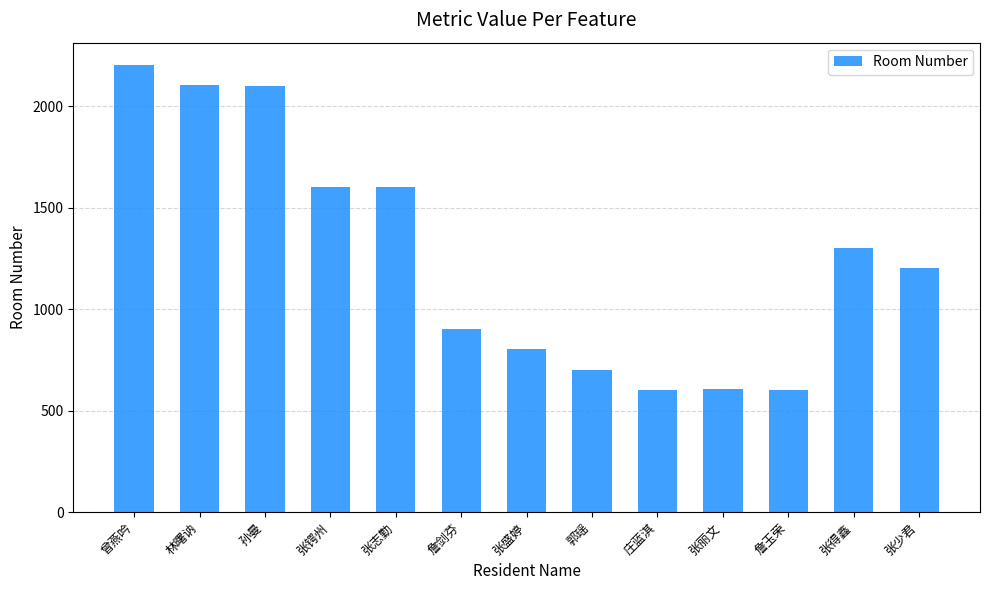

What is the sum of all values?

16329